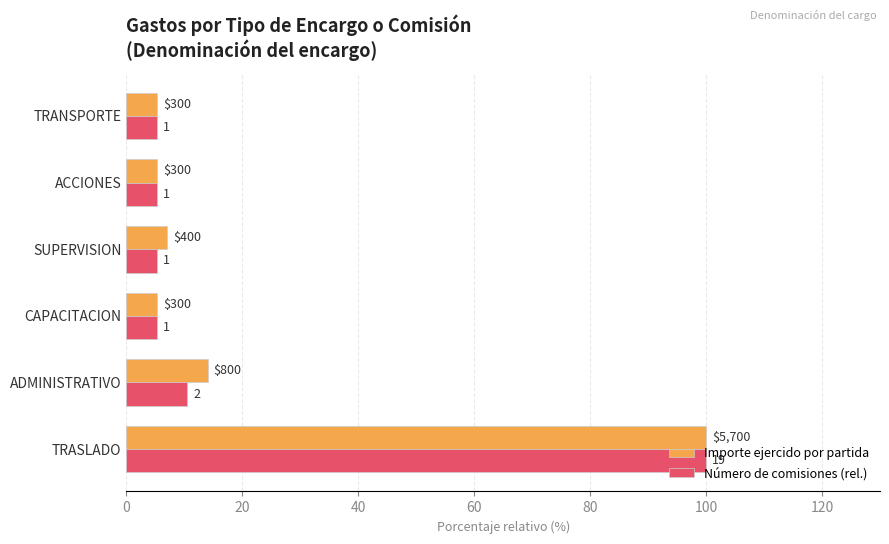

What are all the series names shown in the legend?

Importe ejercido por partida, Número de comisiones (rel.)